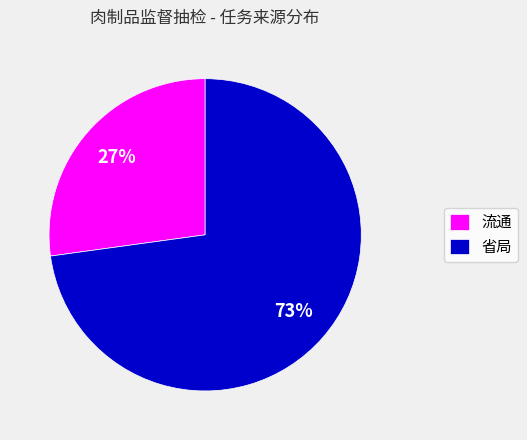

To the nearest percent, what is the average slice percentage?

50%